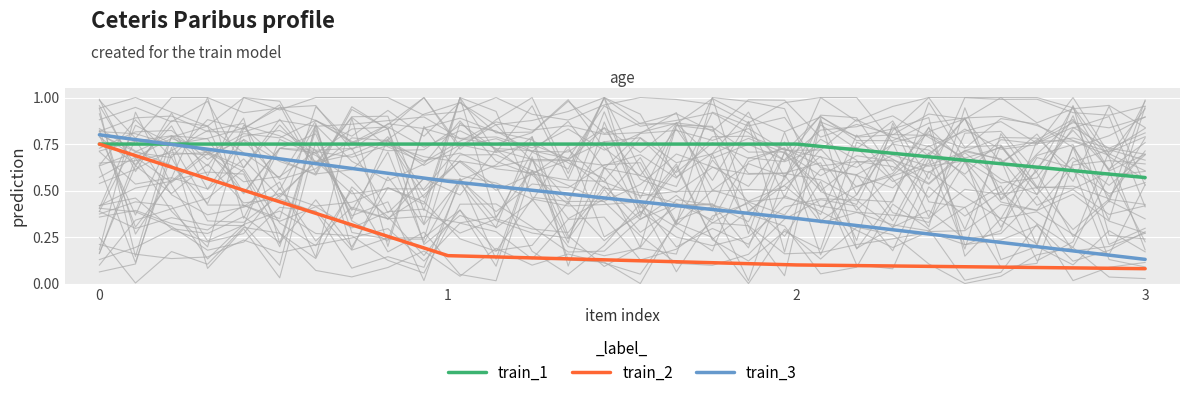

Reading left to right, transcribe all the data shown in this chart.

train_1: 0.8	0.8	0.8	0.6
train_2: 0.8	0.1	0.1	0.1
train_3: 0.8	0.6	0.3	0.1